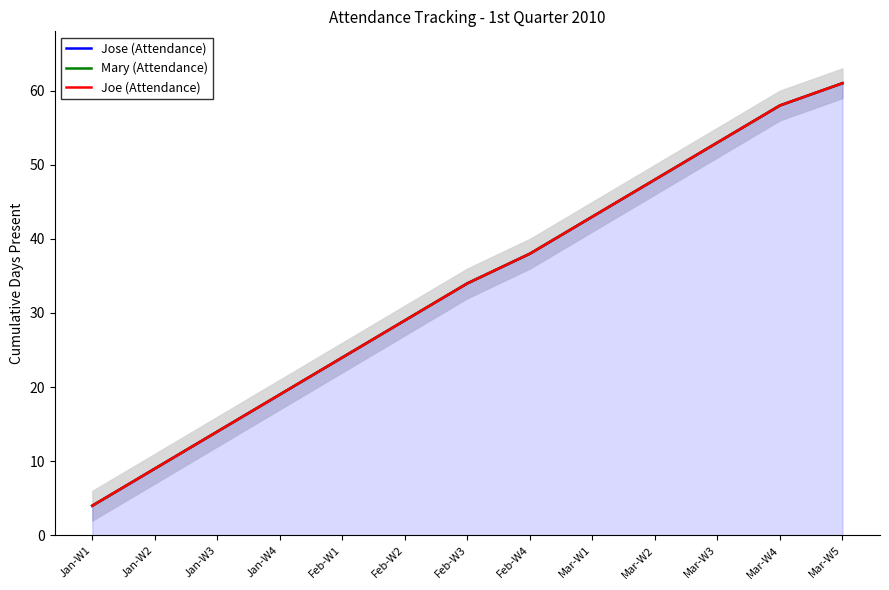

The value of Joe (Attendance) at Feb-W3 is 34. True or false?

True